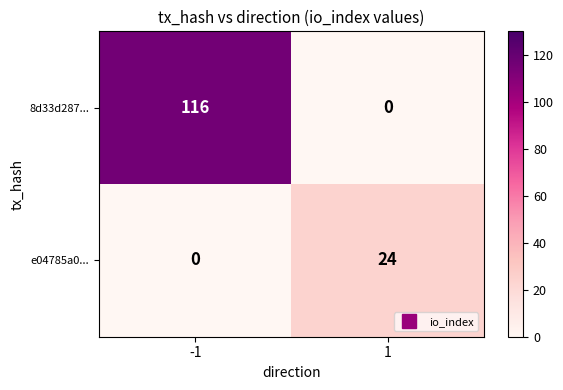

Reading left to right, what are all the values shown in this chart?

8d33d287...: -1=116	1=0
e04785a0...: -1=0	1=24